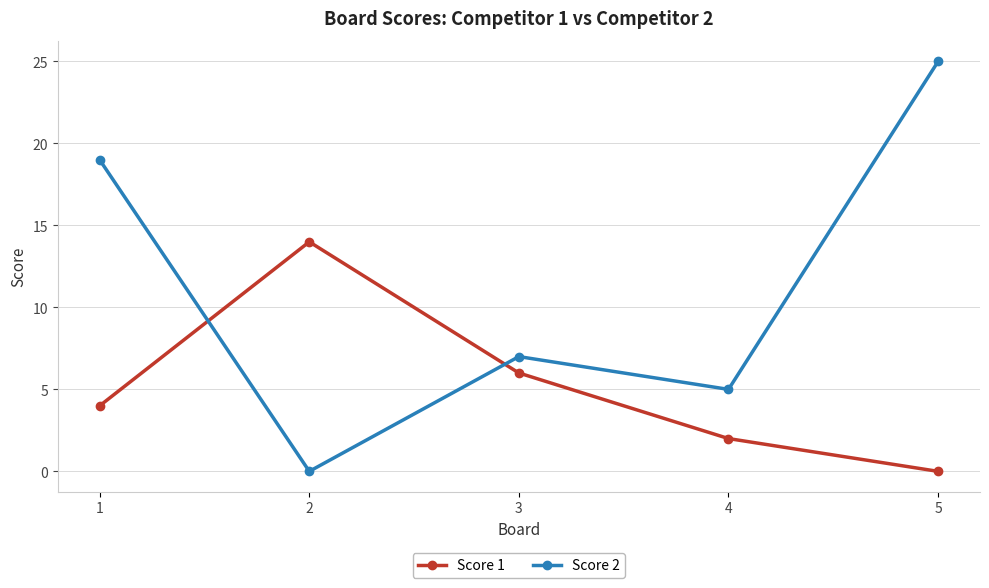

What is the greatest value displayed?

25